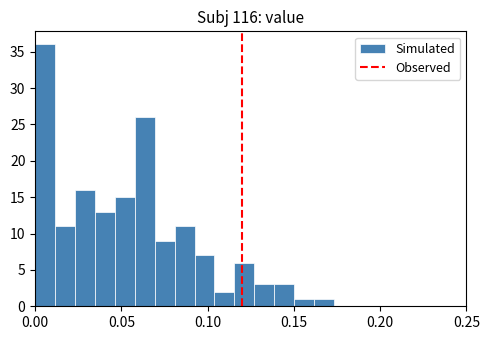

Read against the x-axis, roughly where is the centre of the tallest bar?

0.005